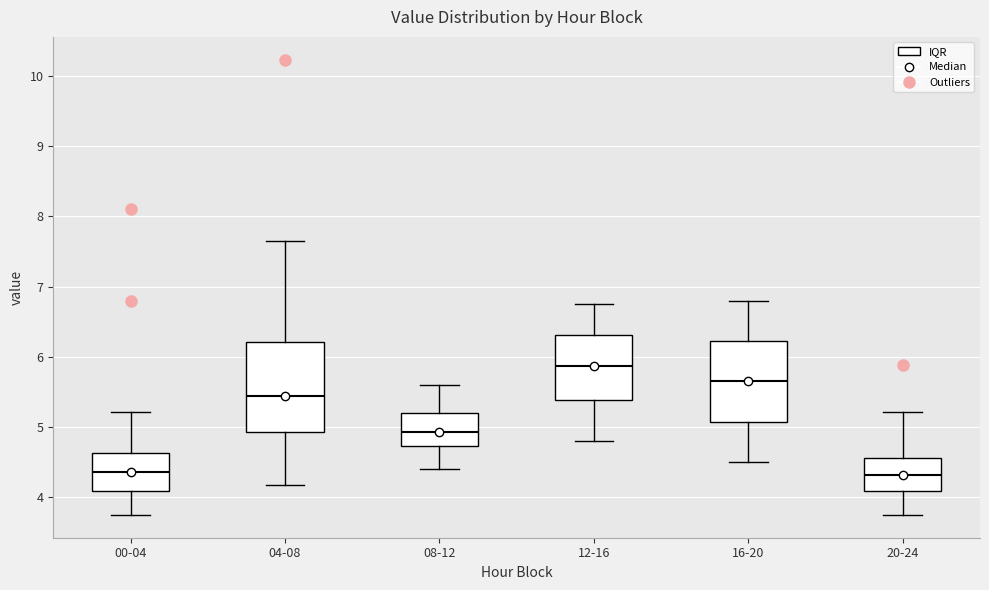

Reading left to right, read every box against the y-axis: the position of its median line, the range the box covers, and the ends of its whiskers. The values are not printed on the chart, so give them approximately, as read against the axis.

00-04: median 4.4, box 4.1 to 4.6, whiskers 3.8 to 5.2
04-08: median 5.5, box 4.9 to 6.2, whiskers 4.2 to 7.7
08-12: median 4.9, box 4.7 to 5.2, whiskers 4.4 to 5.6
12-16: median 5.9, box 5.4 to 6.3, whiskers 4.8 to 6.8
16-20: median 5.7, box 5.1 to 6.2, whiskers 4.5 to 6.8
20-24: median 4.3, box 4.1 to 4.6, whiskers 3.8 to 5.2